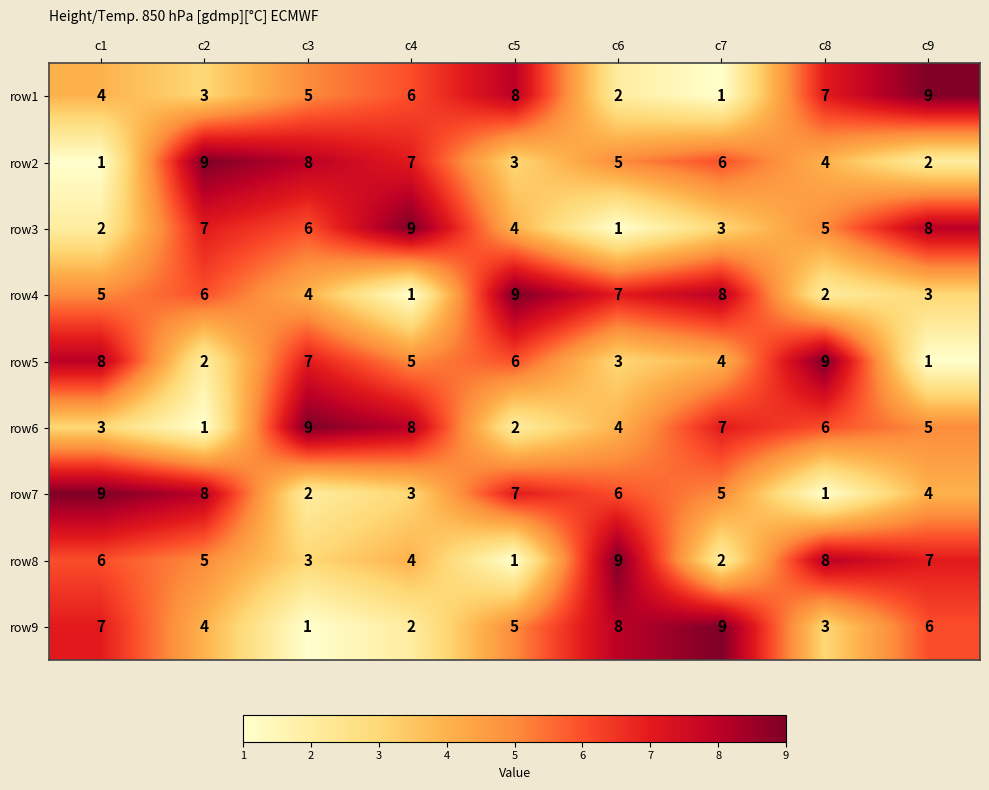

Between c1 and c7, which series saw the biggest shift?

row2